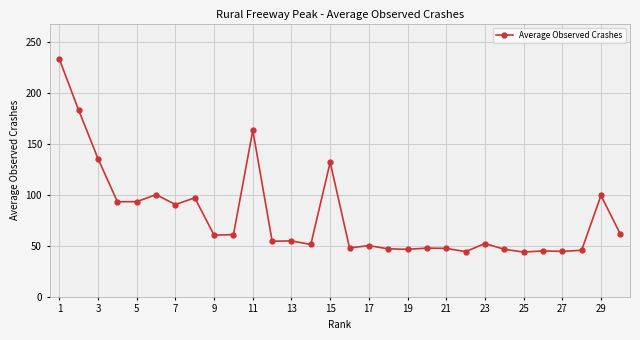

True or false: there are more than 0 points higher than both neighbors.

True